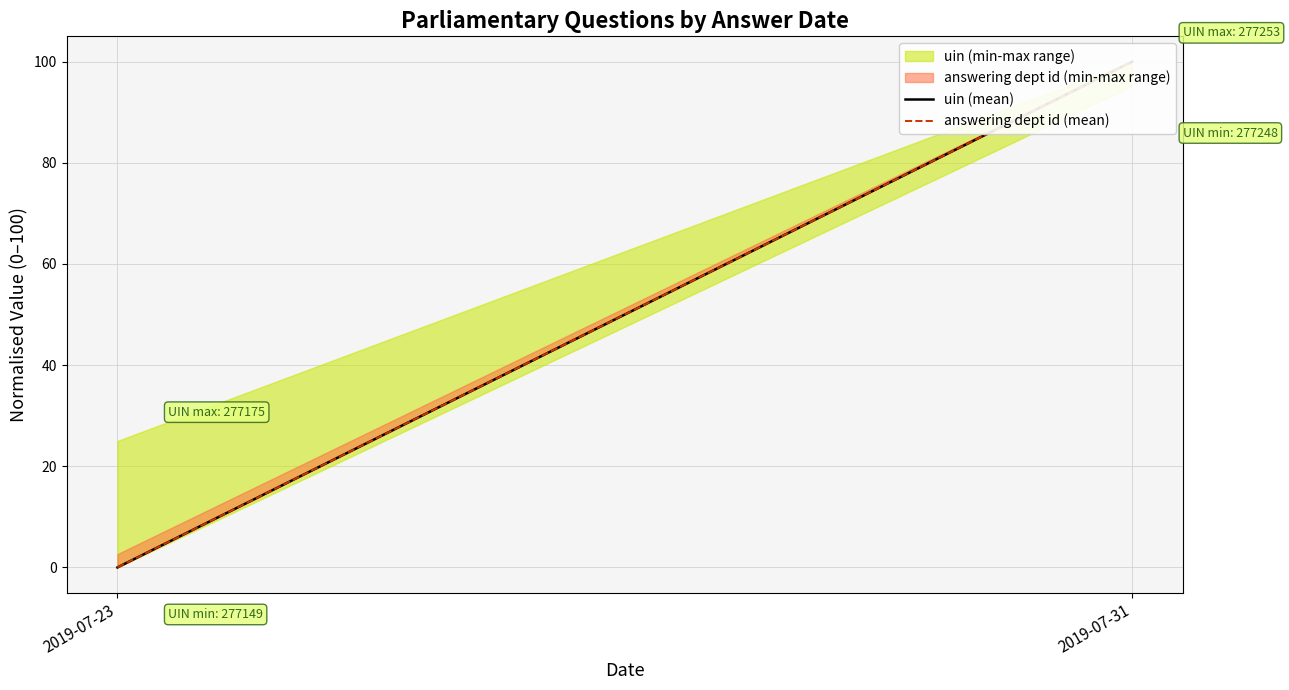

Which series has the largest total across all categories?

uin (mean)